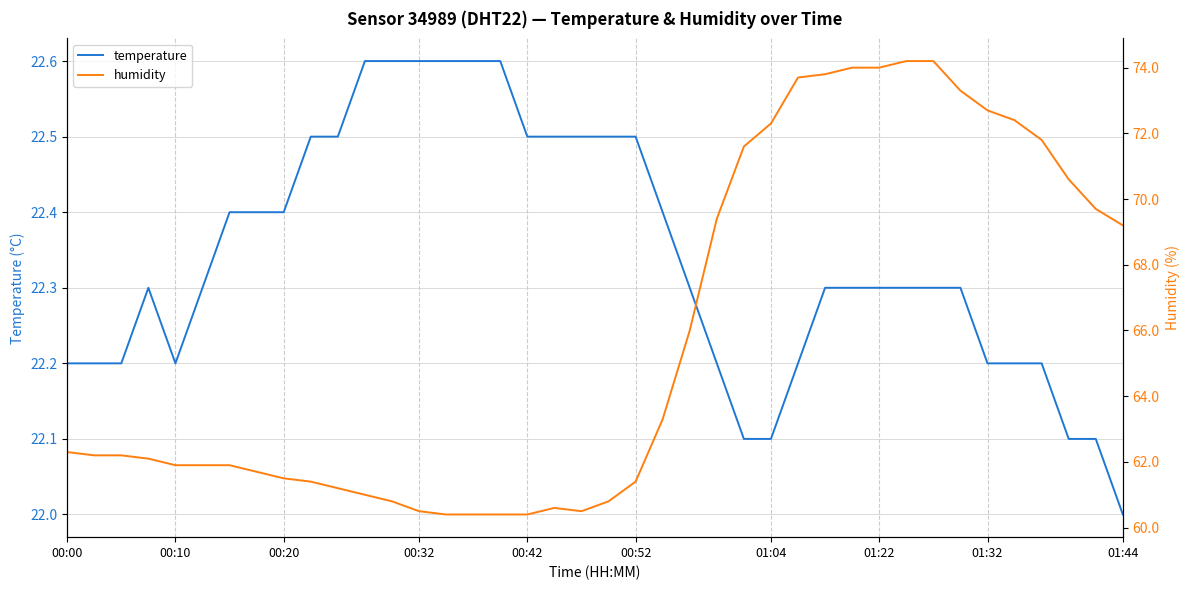

At which label does temperature reach its minimum?

01:44